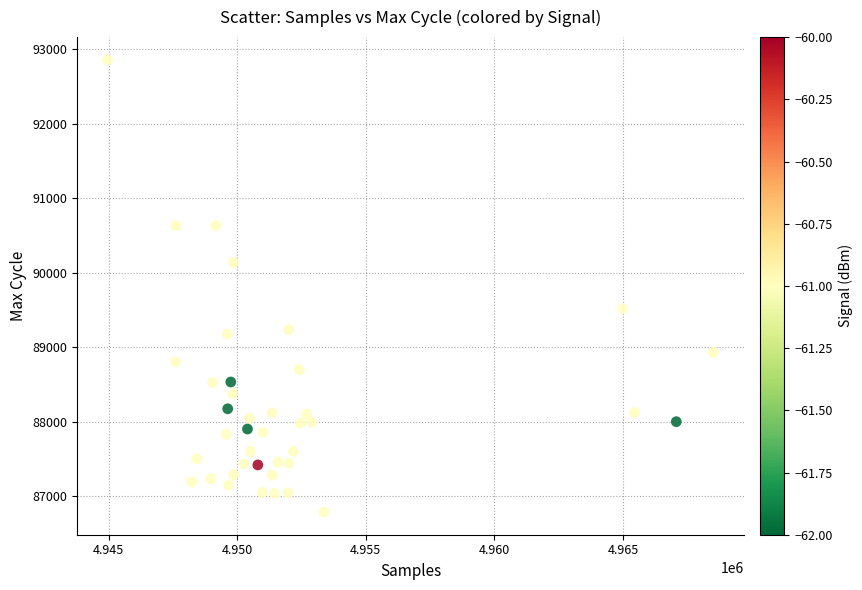

What is the range of X values (max minus min)?

23547